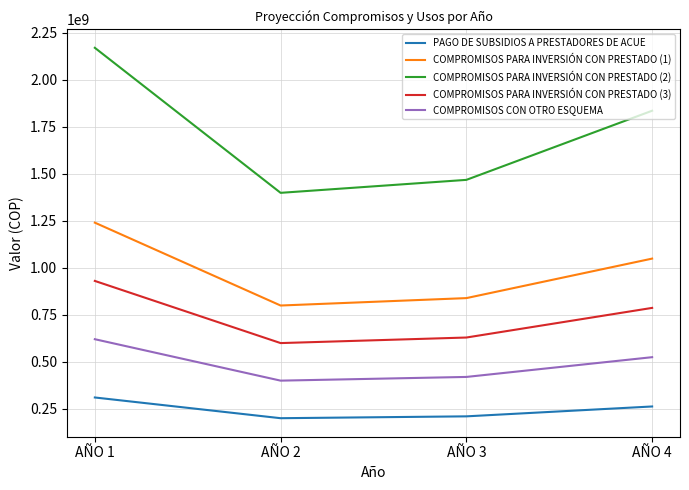

True or false: COMPROMISOS CON OTRO ESQUEMA and COMPROMISOS PARA INVERSIÓN CON PRESTADO (1) intersect in this chart.

False